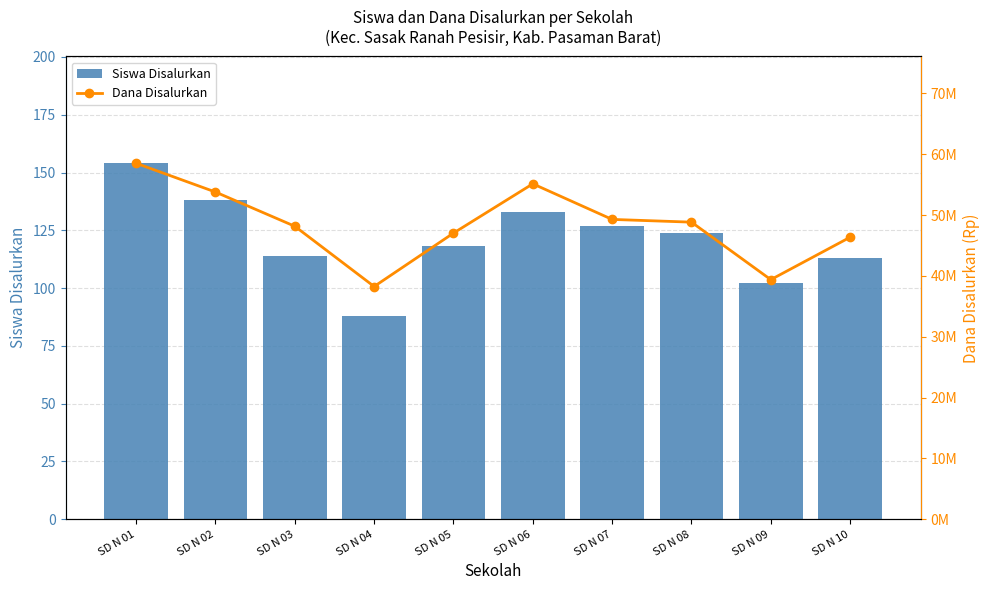

What is the approximate value of Dana Disalurkan at SD N 07?

49275000